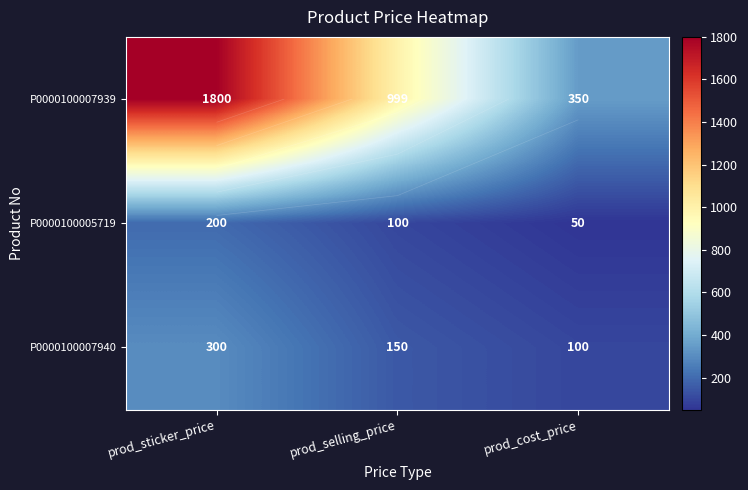

Which series has the widest spread of values?

P0000100007939